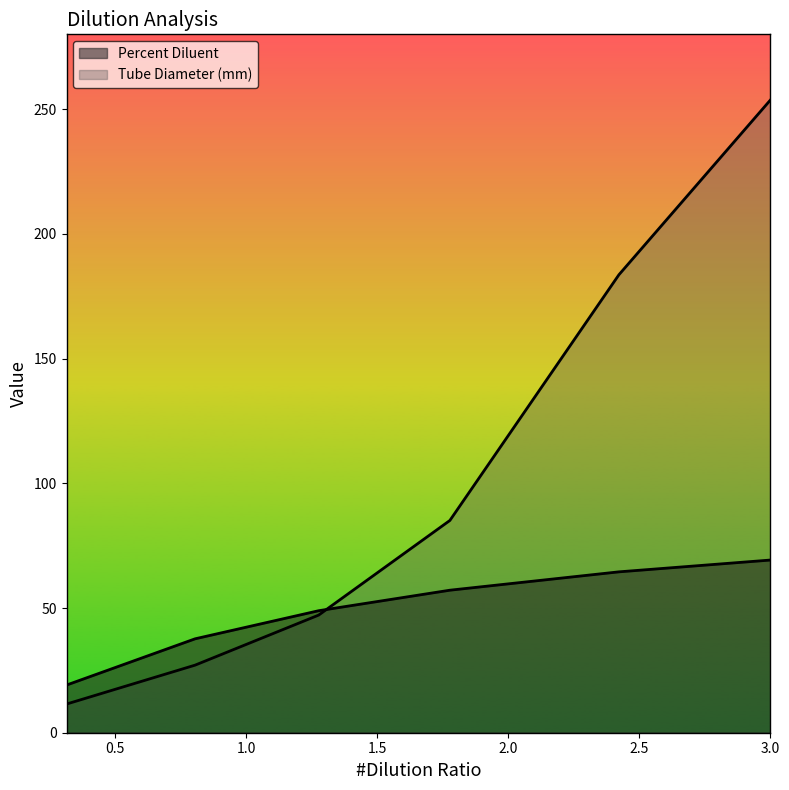

Rank the categories by Percent Diluent value from highest to lowest.

3.0, 2.4221, 1.7773, 1.2769, 0.8053, 0.3149